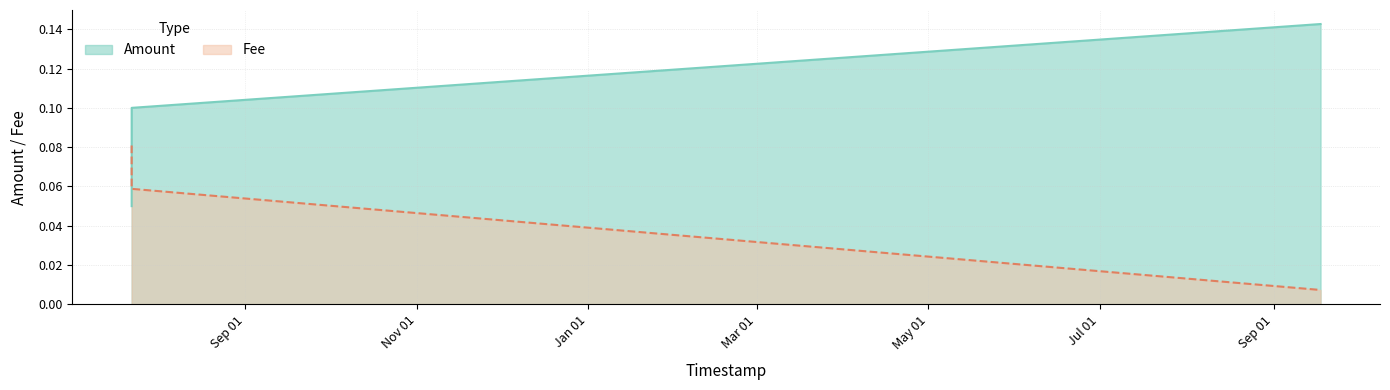

What is the value of the Amount point at the 2nd from the left?

0.1